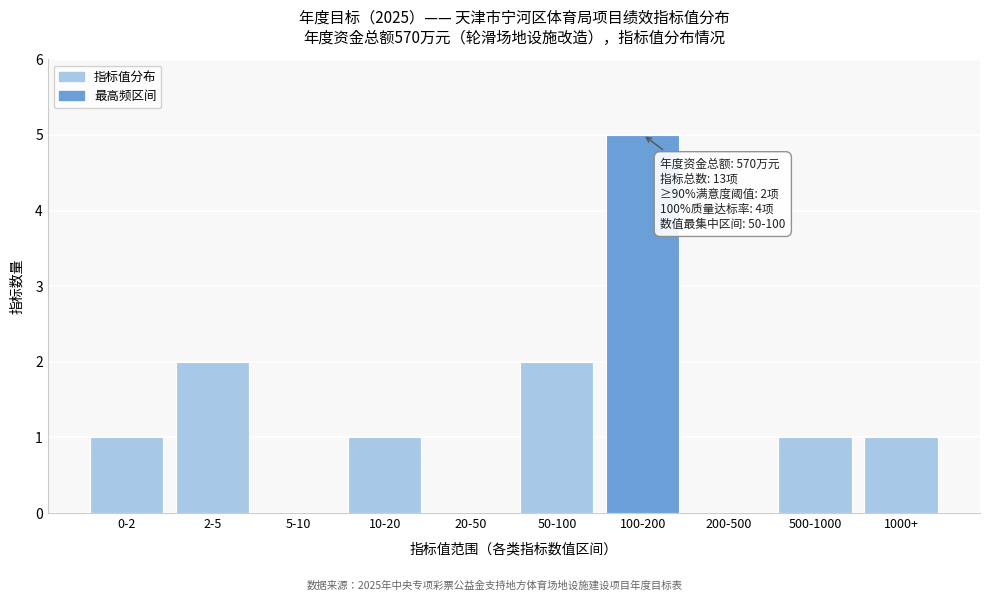

Reading right to left, what are all the values shown in this chart?

1000+=1	500-1000=1	200-500=0	100-200=5	50-100=2	20-50=0	10-20=1	5-10=0	2-5=2	0-2=1